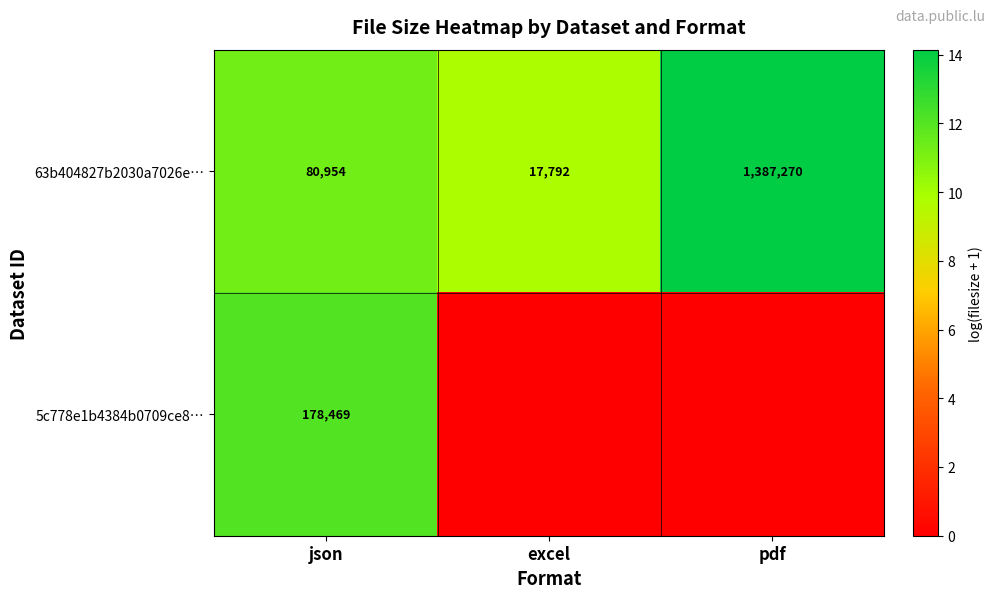

Read the 63b404827b2030a7026e… value at pdf.

1387270